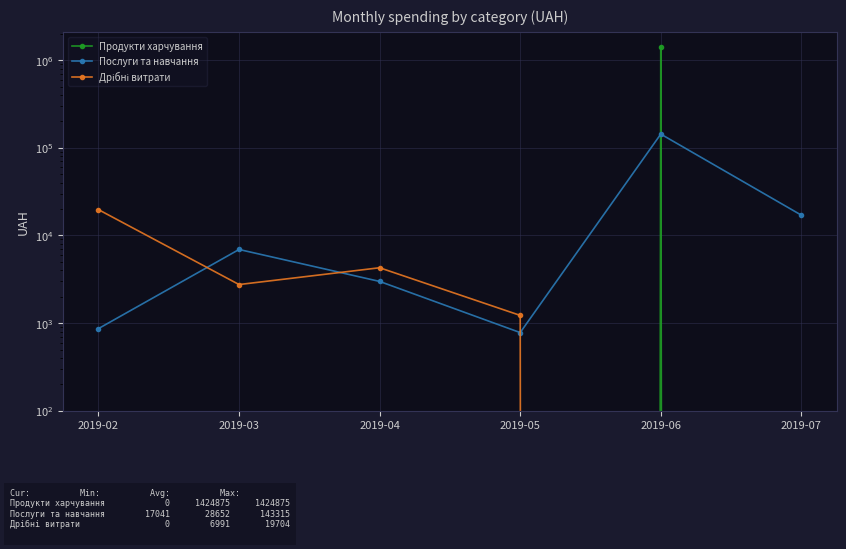

Is it true that Дрібні витрати equals 1612.7 at 2019-05?

False